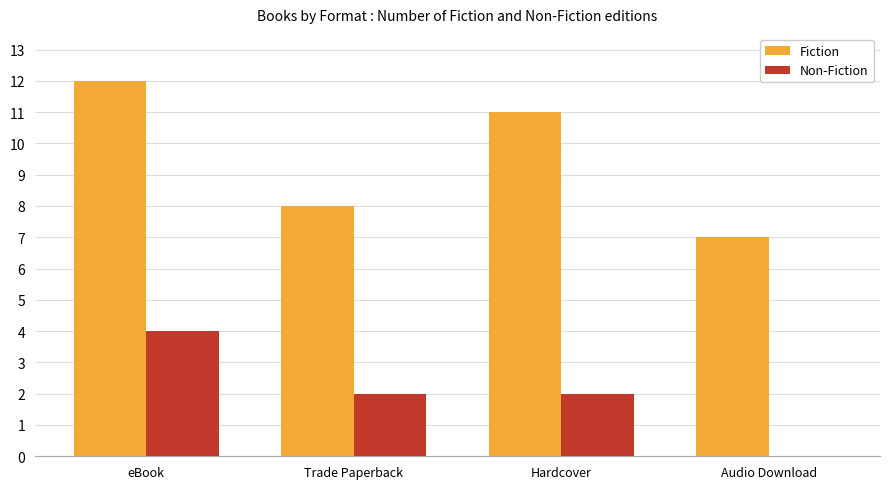

How many categories are shown in the chart?

4